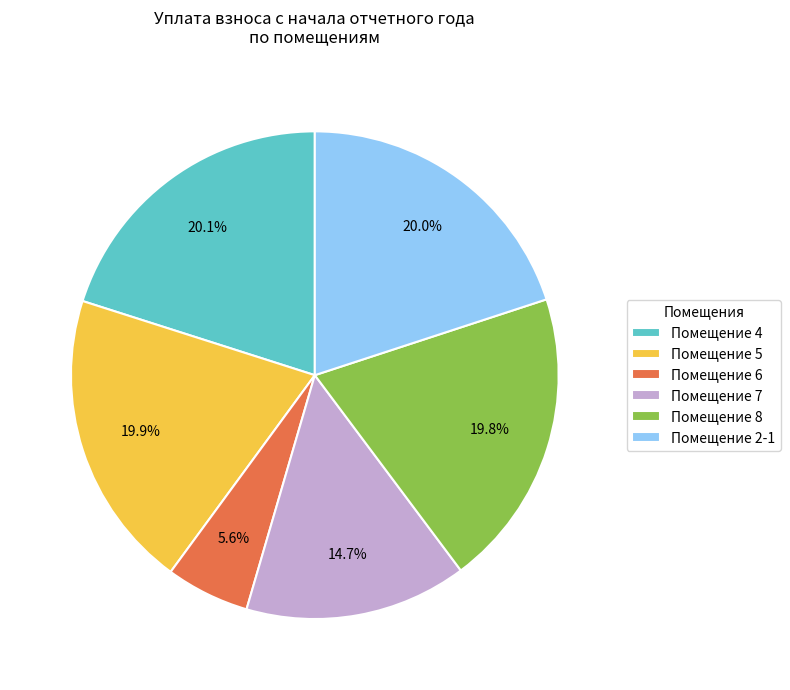

Is there a majority slice in this chart?

No